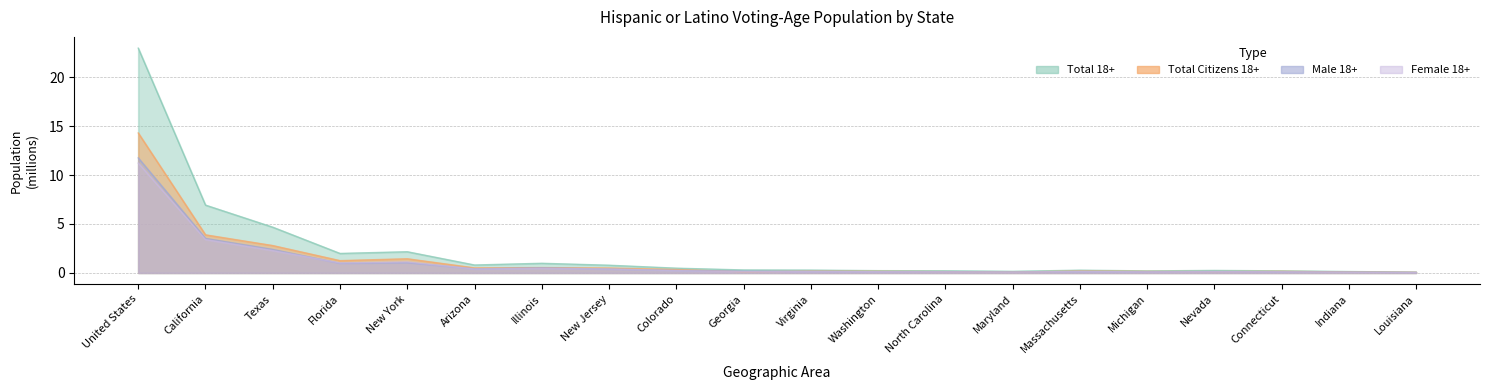

What is the approximate value of Female 18+ at New Jersey?

0.4